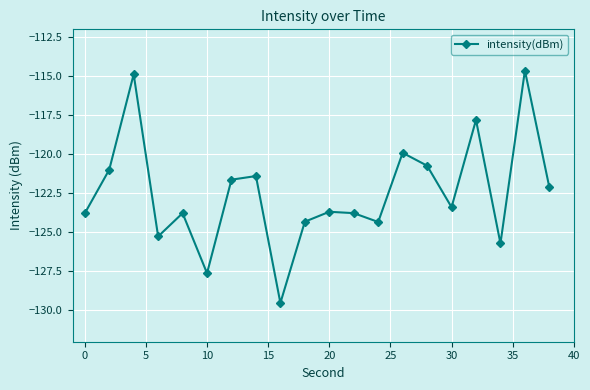

What is the value of the 4th point from the left?

-125.3